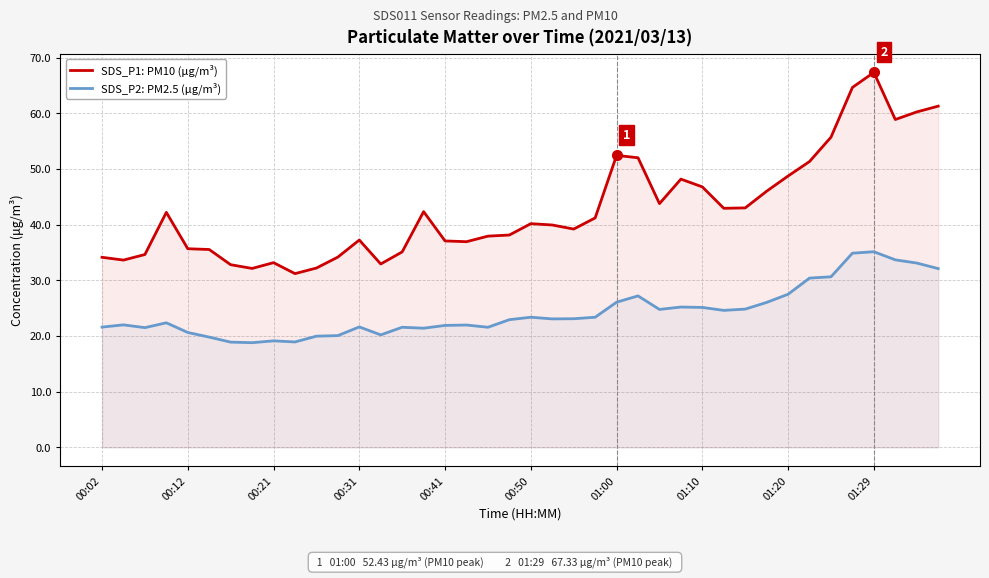

Rank the series at 19 from lowest to highest value.

SDS_P2: PM2.5 (μg/m³), SDS_P1: PM10 (μg/m³)